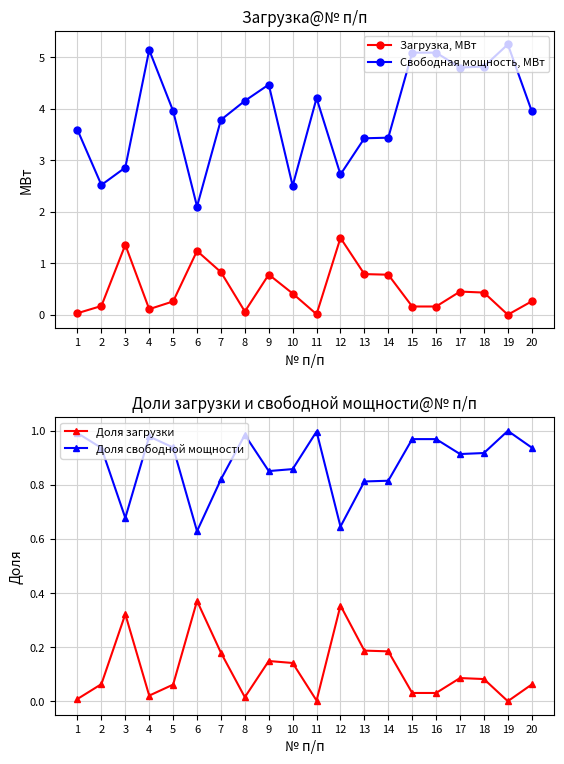

What is the sum of the Загрузка, МВт values at 9 and 15?

0.9